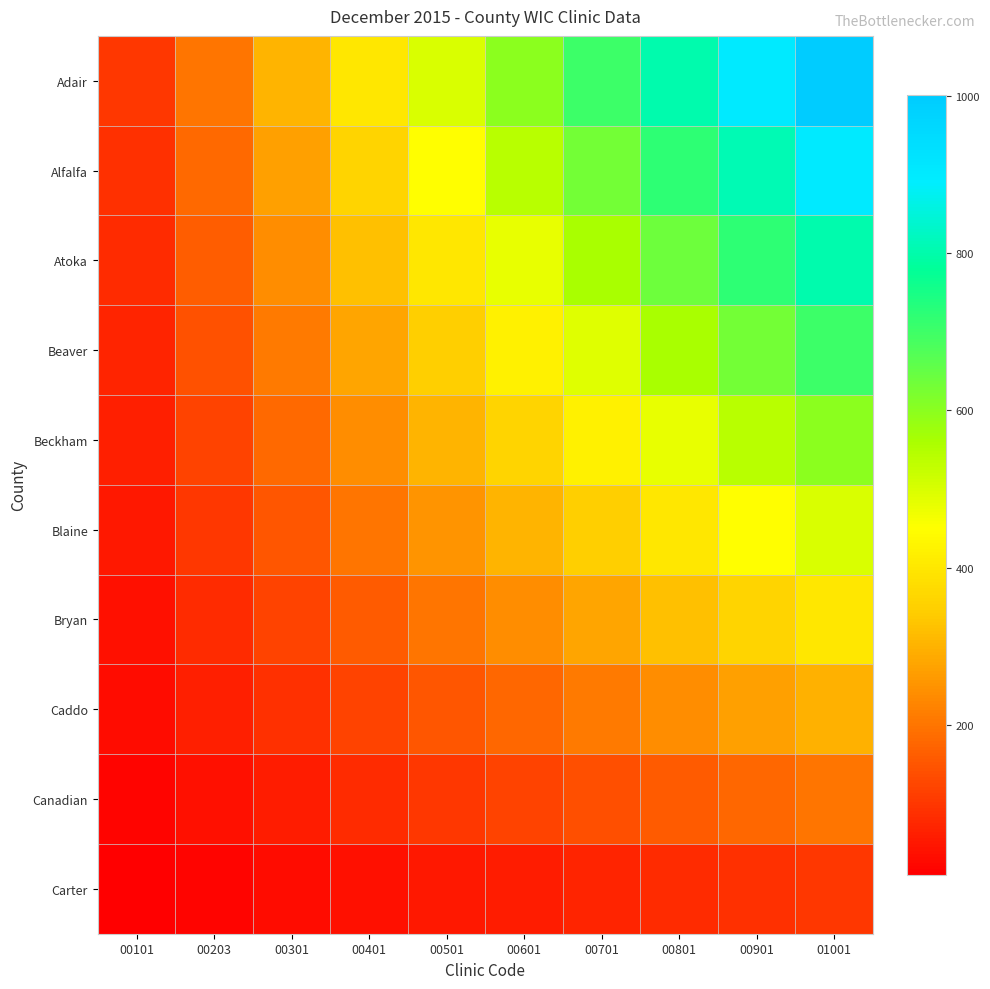

Which series changed the most between 00601 and 00801?

Adair